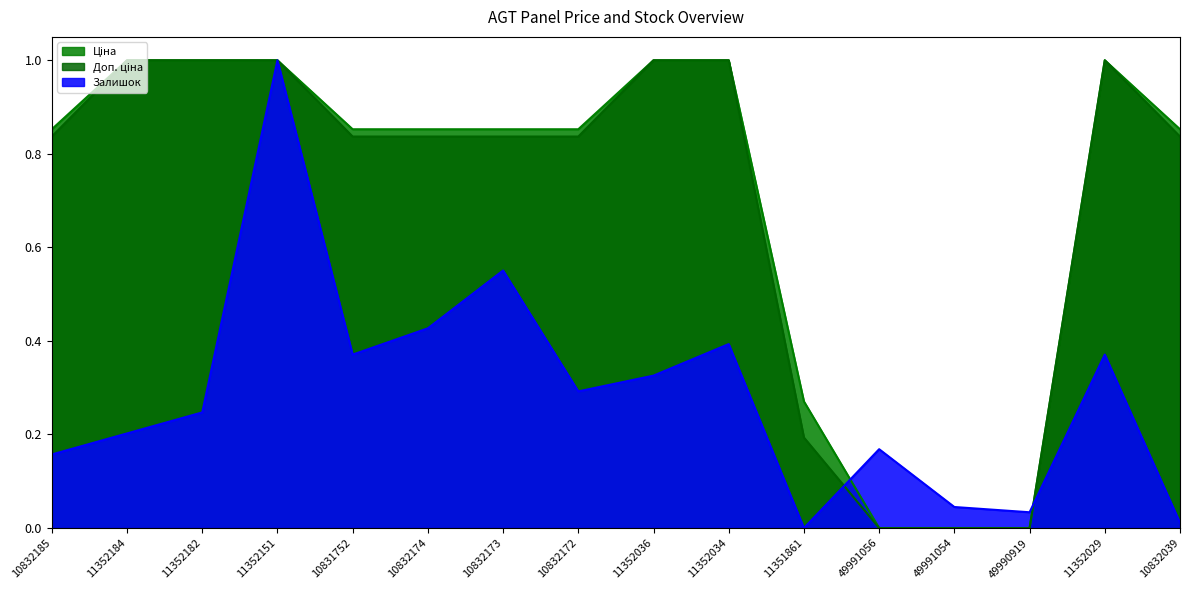

What is the label of the 2nd point from the left?

11352184